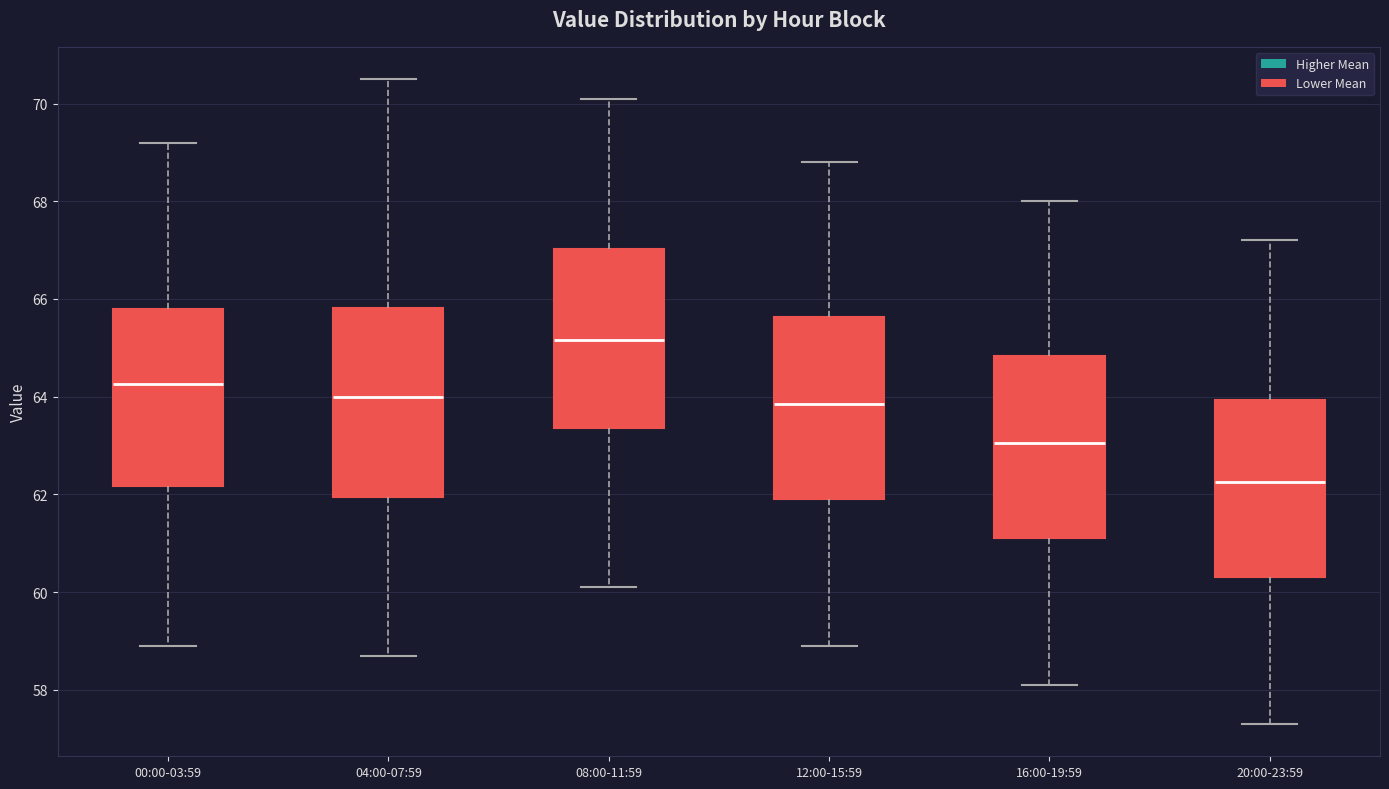

Which box has the highest median line?

08:00-11:59